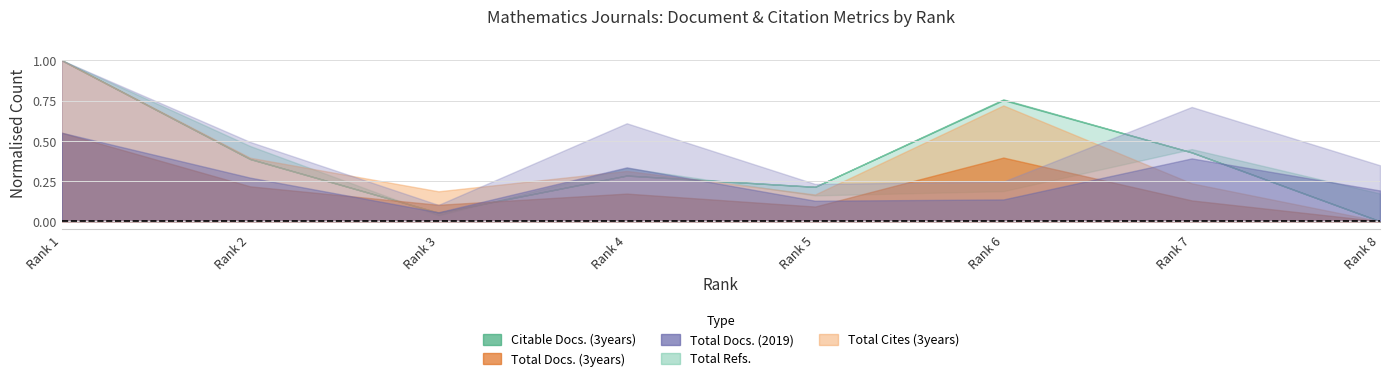

How many data points in Total Cites (3years) are above 126?

3